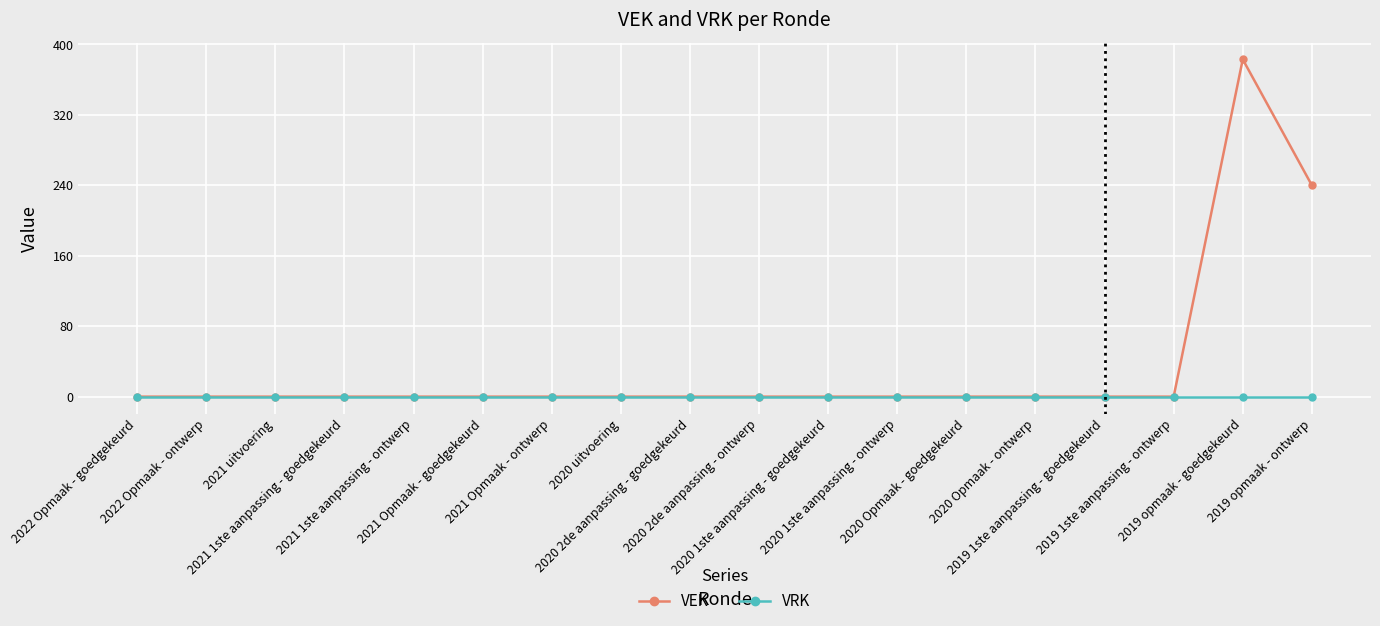

What are all the series names shown in the legend?

VEK, VRK